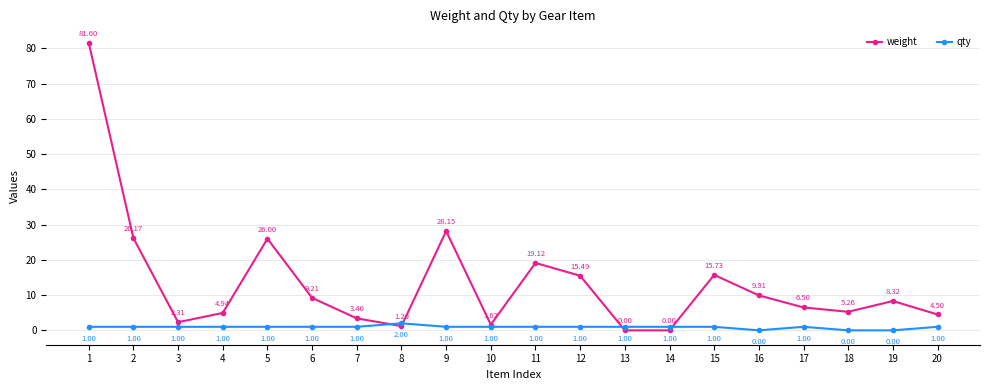

At how many categories does at least one series exceed 58?

1